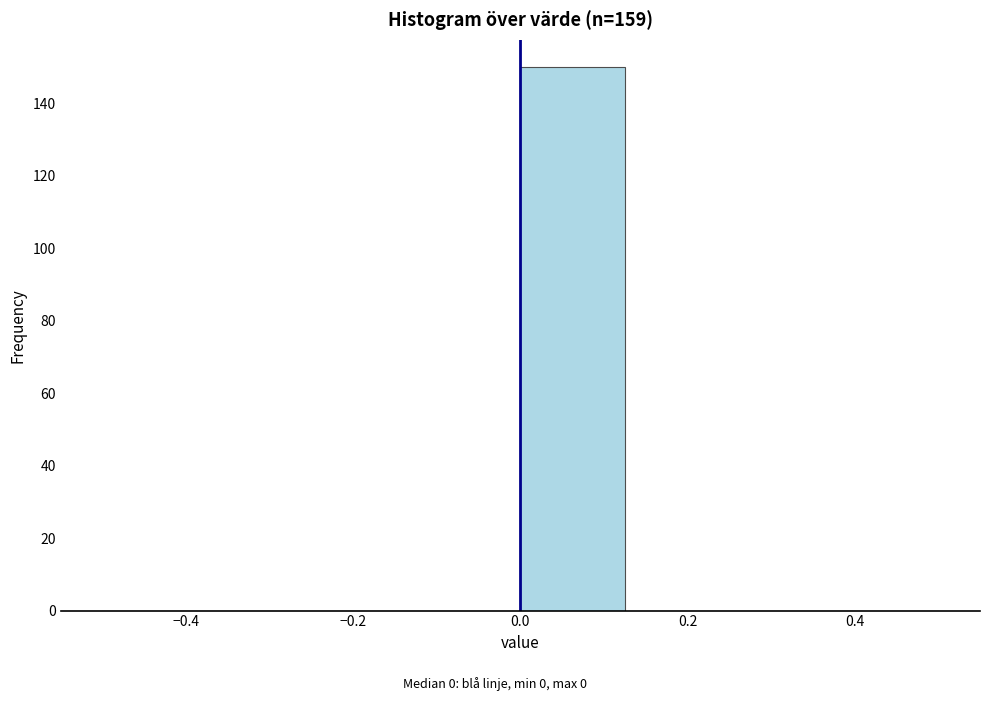

What is the height of the bar covering 0.000 to 0.125 on the x-axis? Neither the bar edges nor the heights are printed on the chart, so give them approximately, as read against the axes.

150